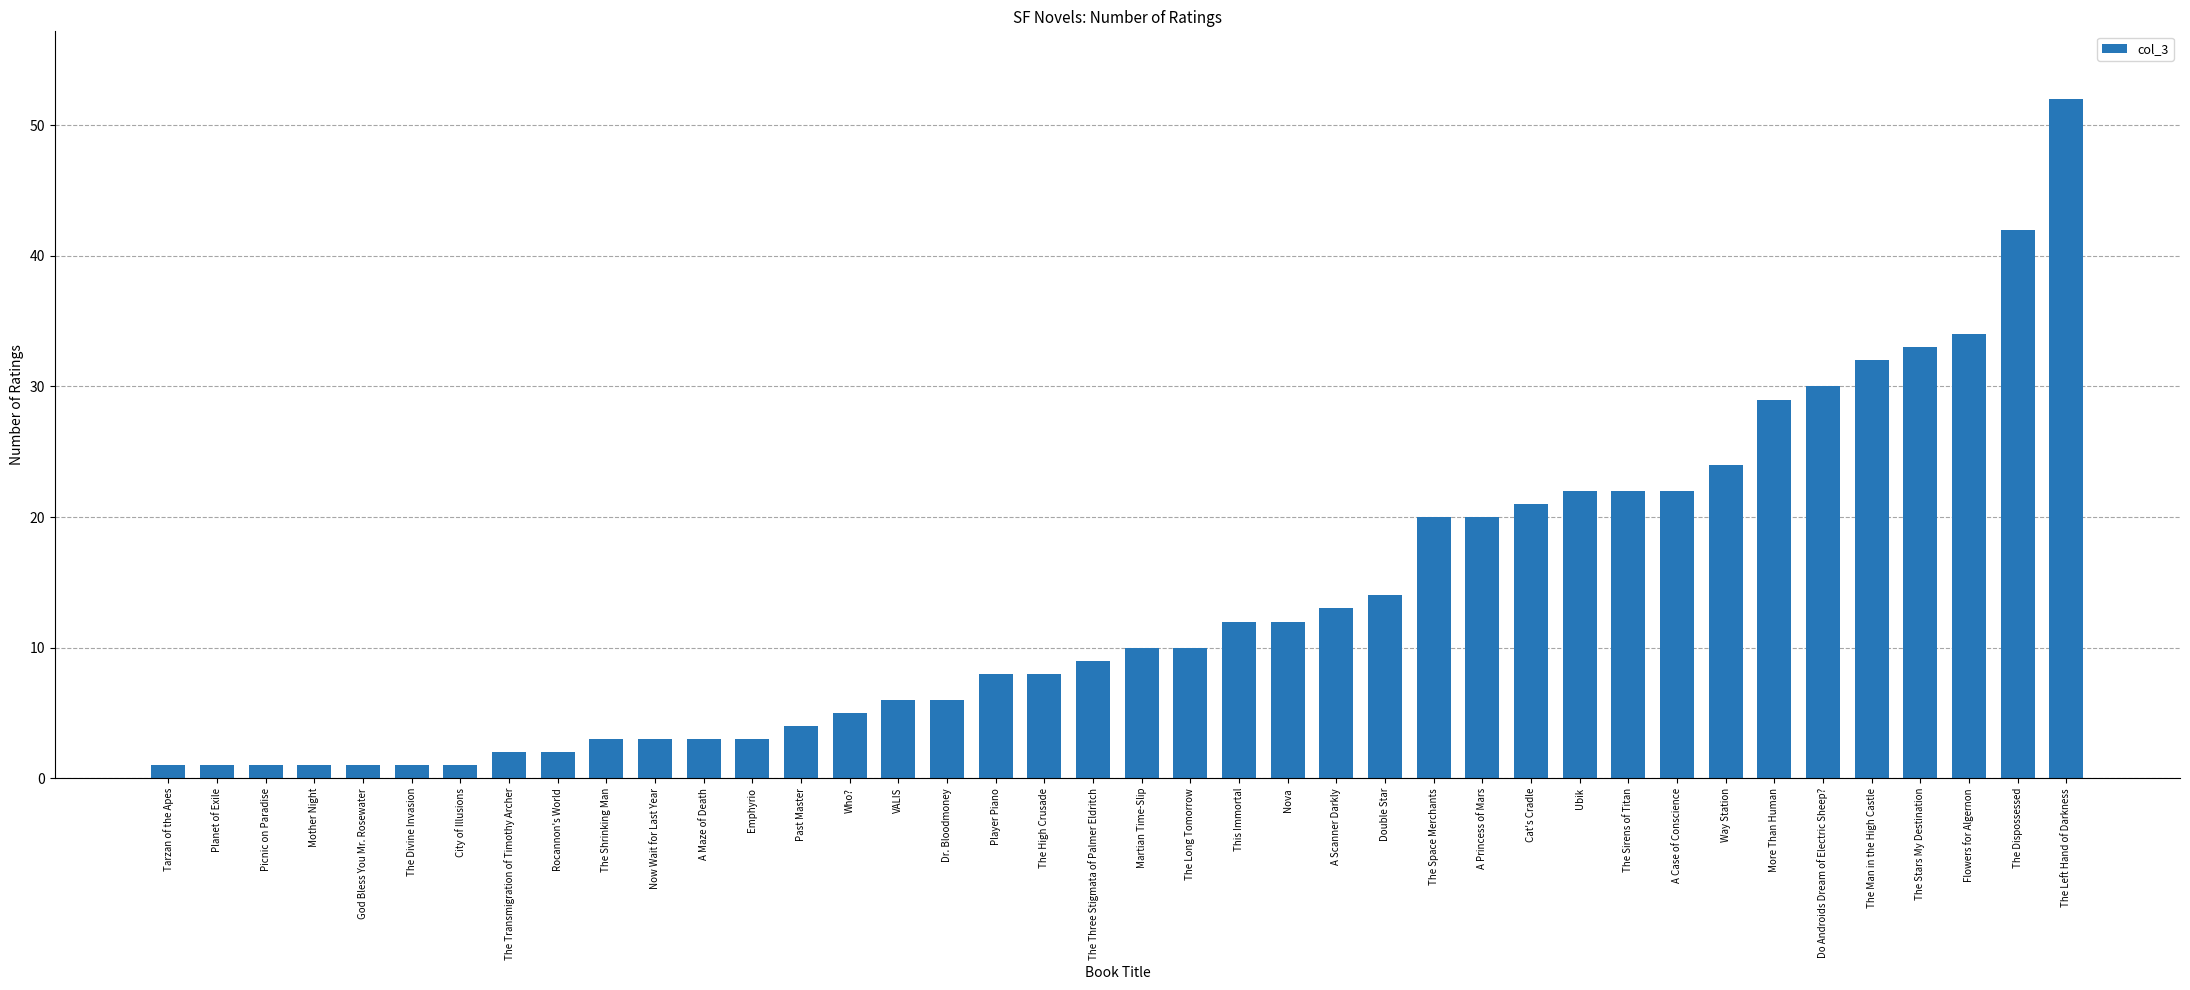

What is the approximate value at Player Piano?

8